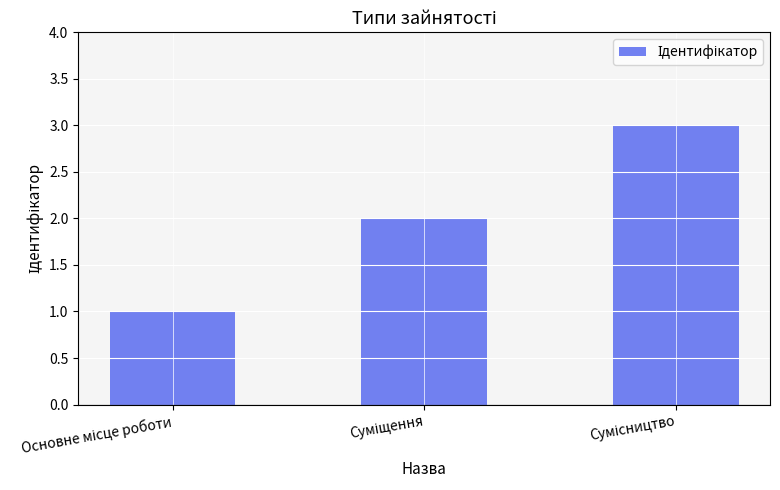

Reading left to right, transcribe all the data shown in this chart.

1	2	3